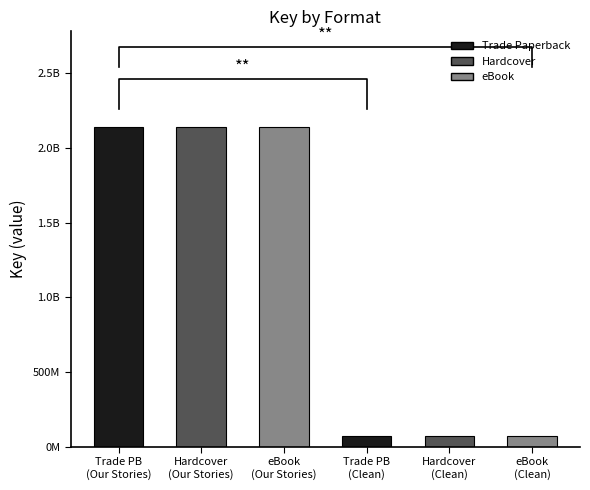

List the labels in order of value, largest first.

Trade Paperback (Our Stories), Hardcover (Our Stories), eBook (Our Stories), Trade Paperback (Clean), Hardcover (Clean), eBook (Clean)